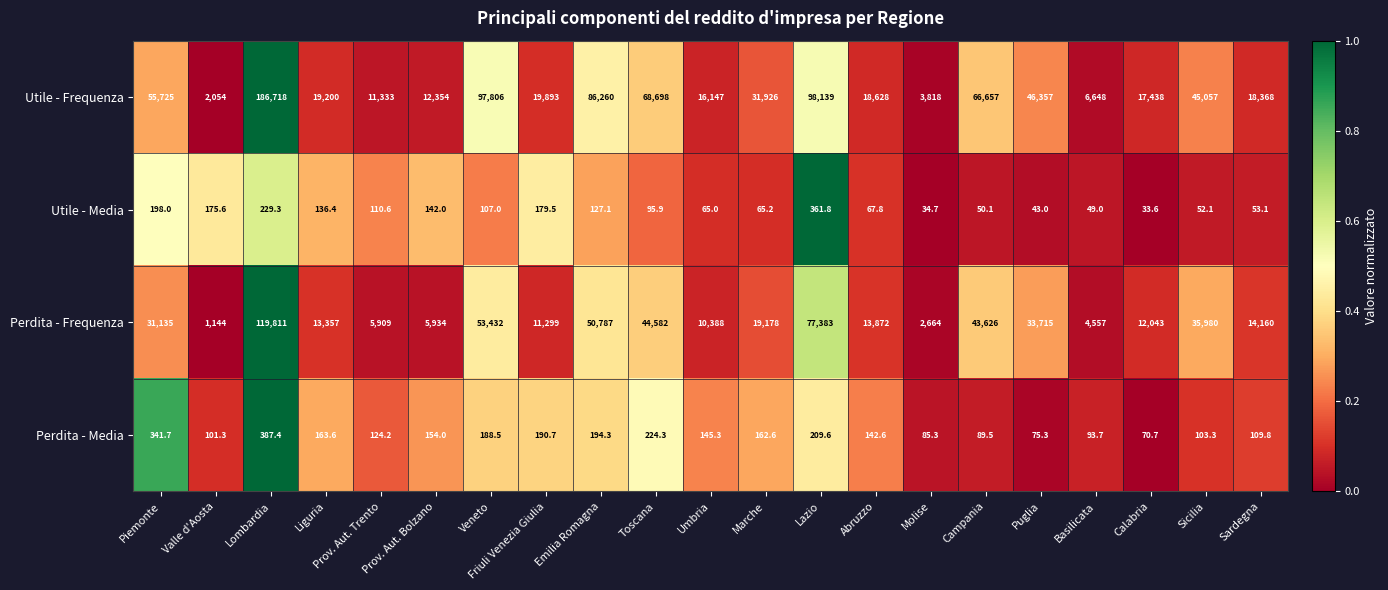

List the series in order of their peak value, highest first.

Utile - Frequenza, Perdita - Frequenza, Perdita - Media, Utile - Media